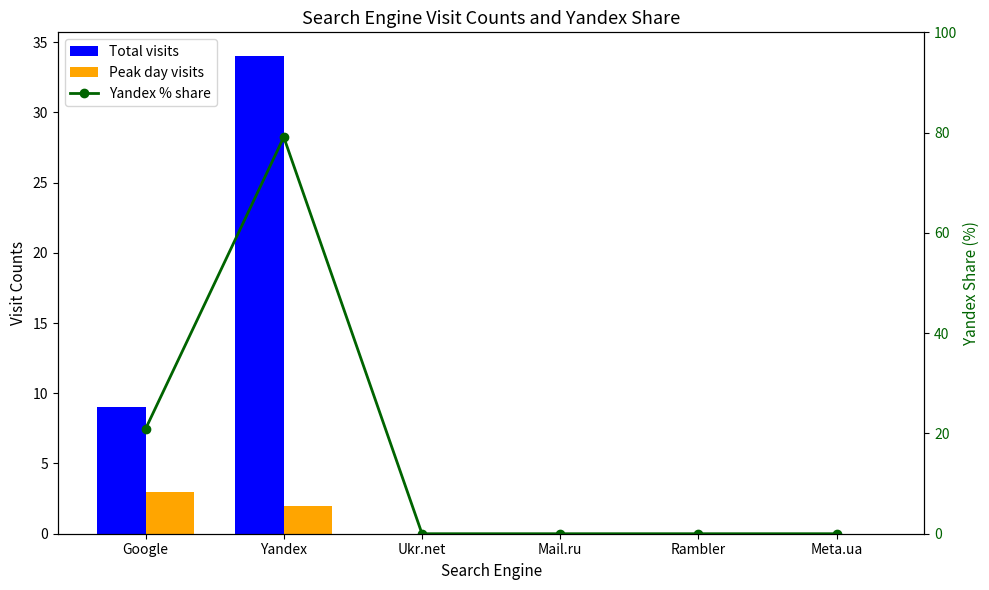

The Total visits series shows 34.0 at Yandex. True or false?

True